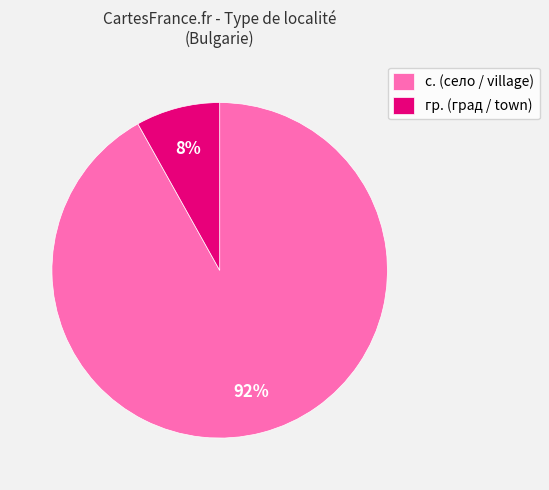

Which category accounts for the majority?

с. (село / village)